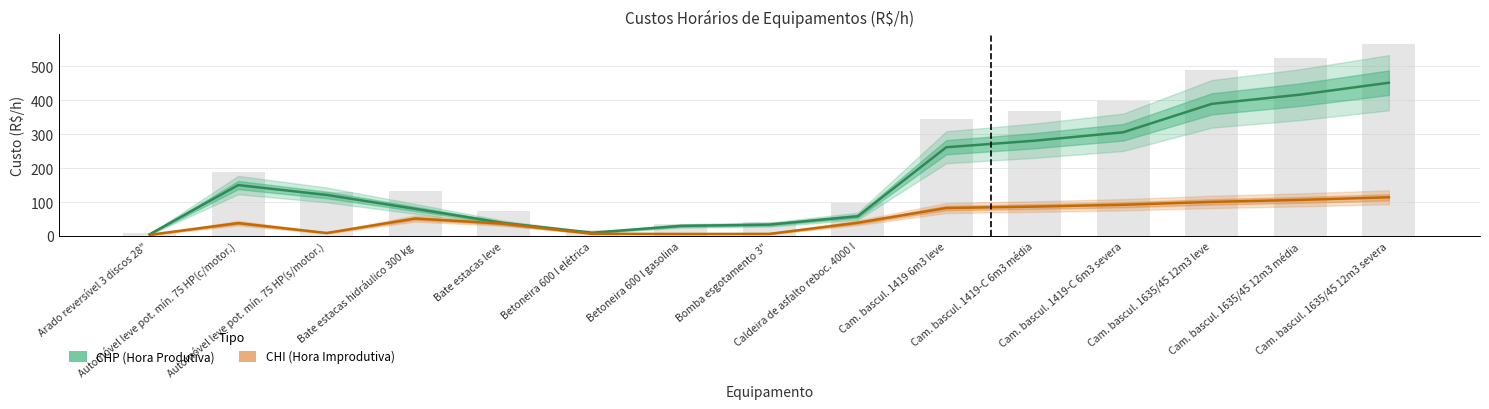

Where is CHI (Hora Improdutiva) nearest to the value 59?

Bate estacas hidráulico 300 kg